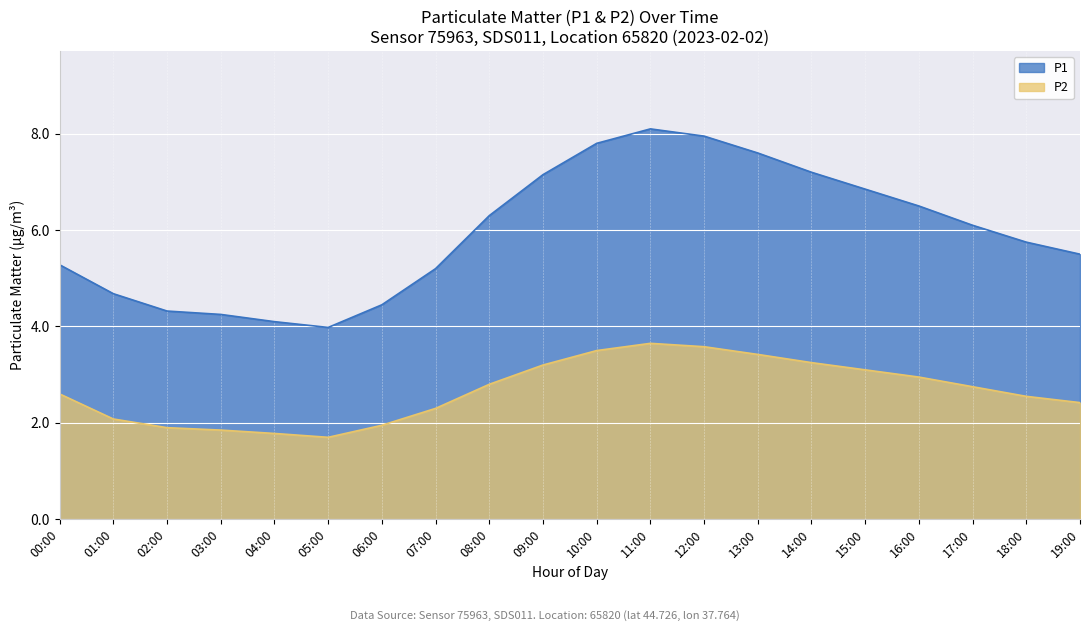

The P1 series shows 6.1 at 17:00. True or false?

True